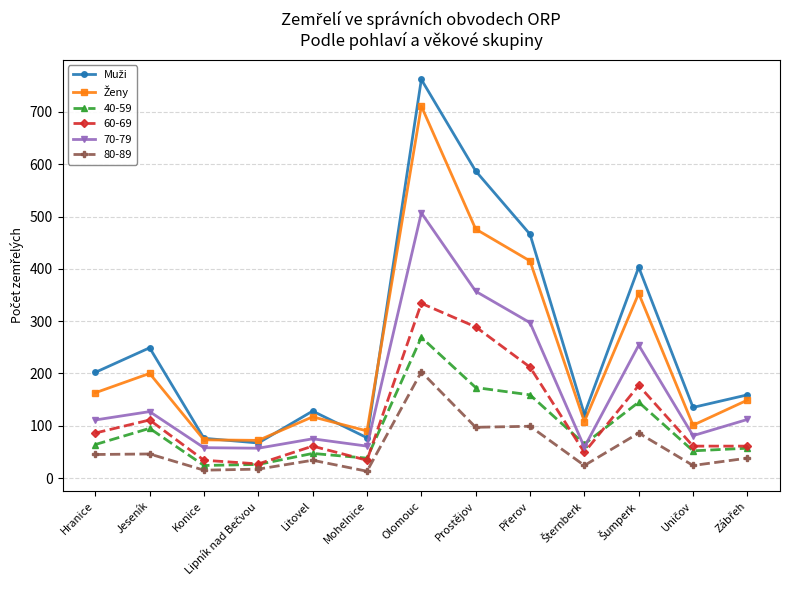

True or false: 80-89 and 70-79 intersect in this chart.

False